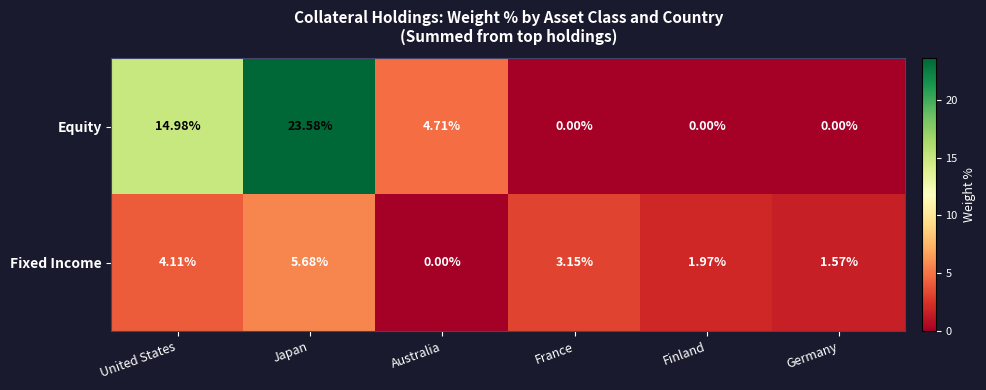

At which label does Fixed Income reach its peak?

Japan